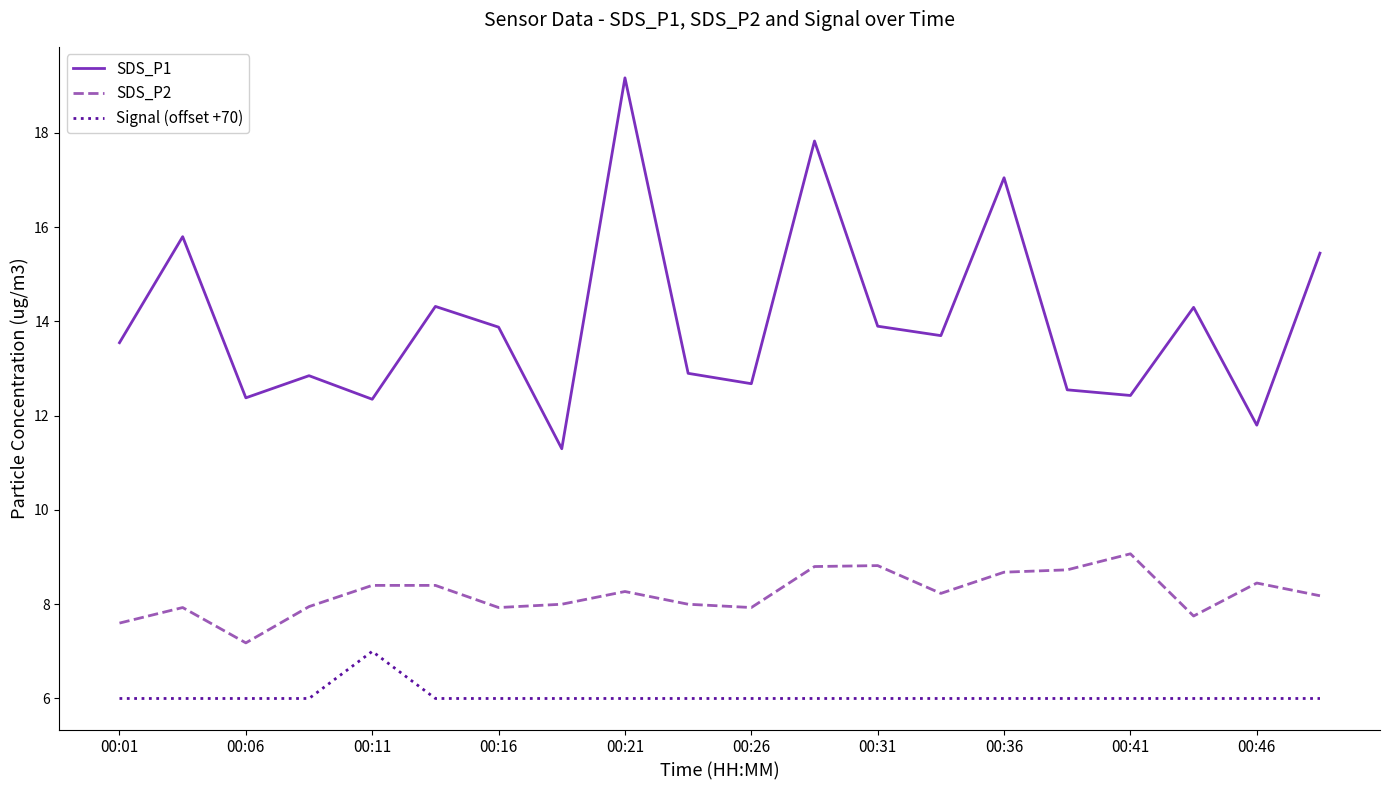

What are all the series names shown in the legend?

SDS_P1, SDS_P2, Signal (offset +70)